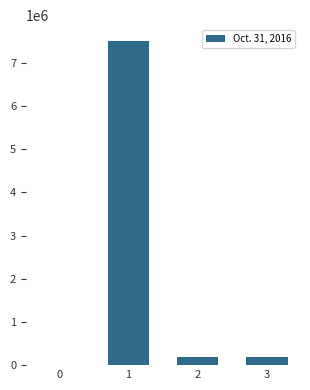

Reading left to right, what are all the values shown in this chart?

0=0	1=7500000	2=200000	3=200000